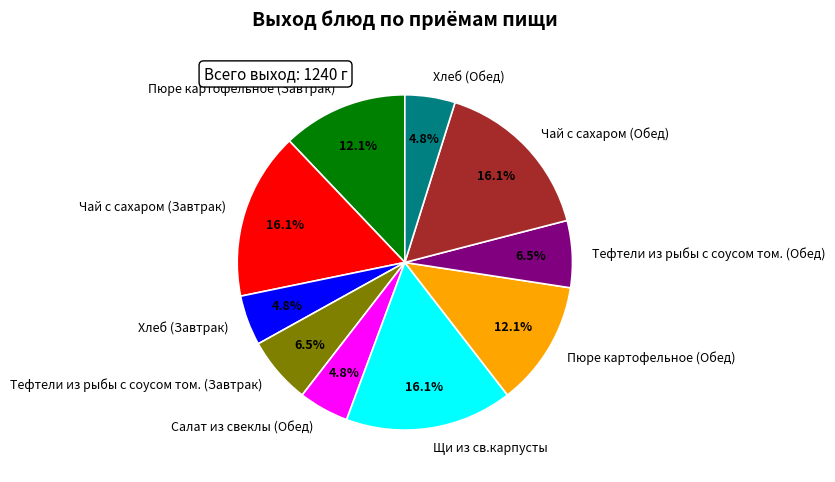

To the nearest percent, what percentage of the pie is Пюре картофельное (Завтрак)?

12%